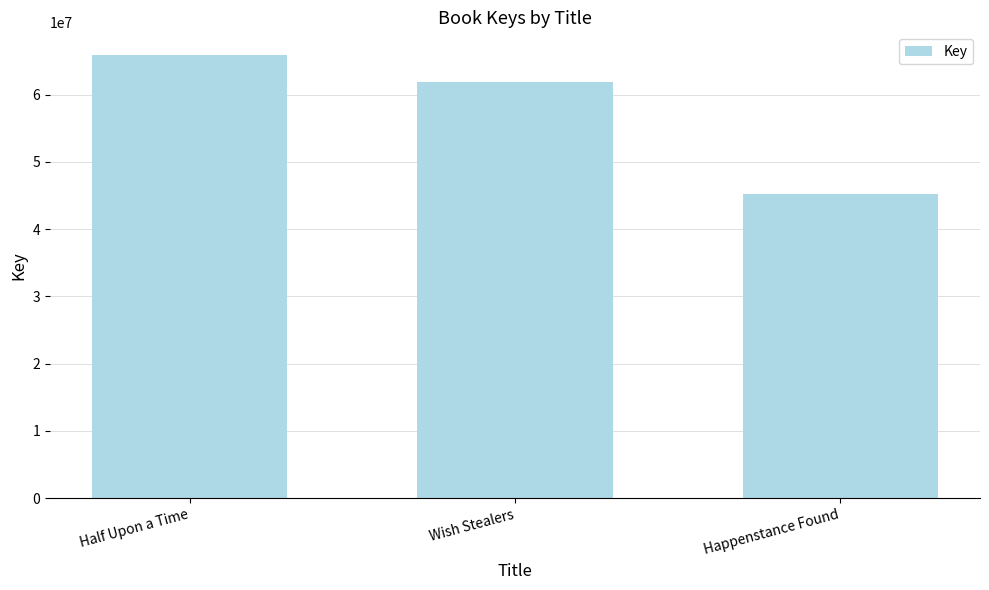

How many values are between 45156450 and 65954764?

3